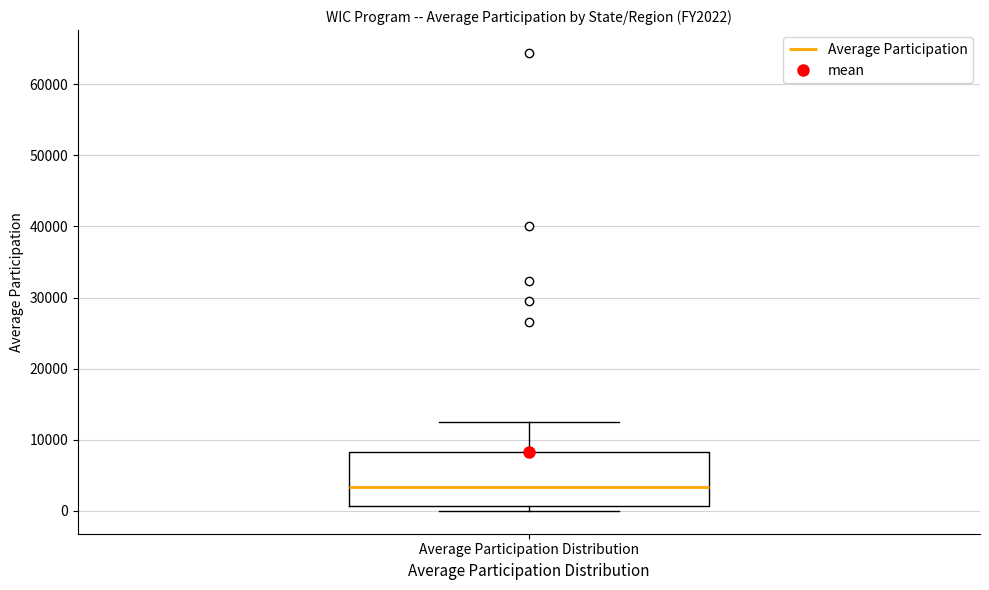

Transcribe this box plot: give where the median line is, the range the box spans, and where the two whiskers end, as read against the y-axis. The values are not printed on the chart, so give them approximately, as read against the axis.

median 3000, box 1000 to 8000, whiskers 0 to 13000